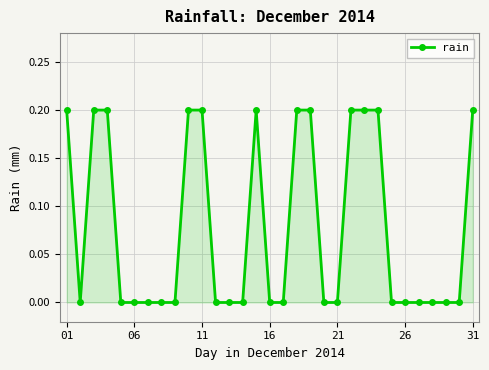

What is the sum of all values?

2.4